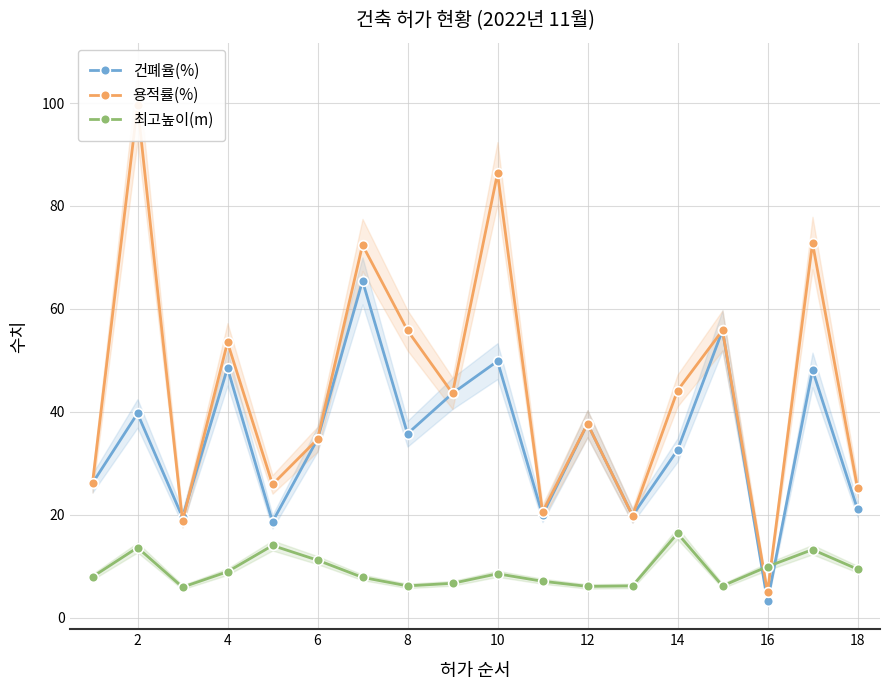

True or false: 용적률(%) has more than 0 points higher than both neighbors.

True